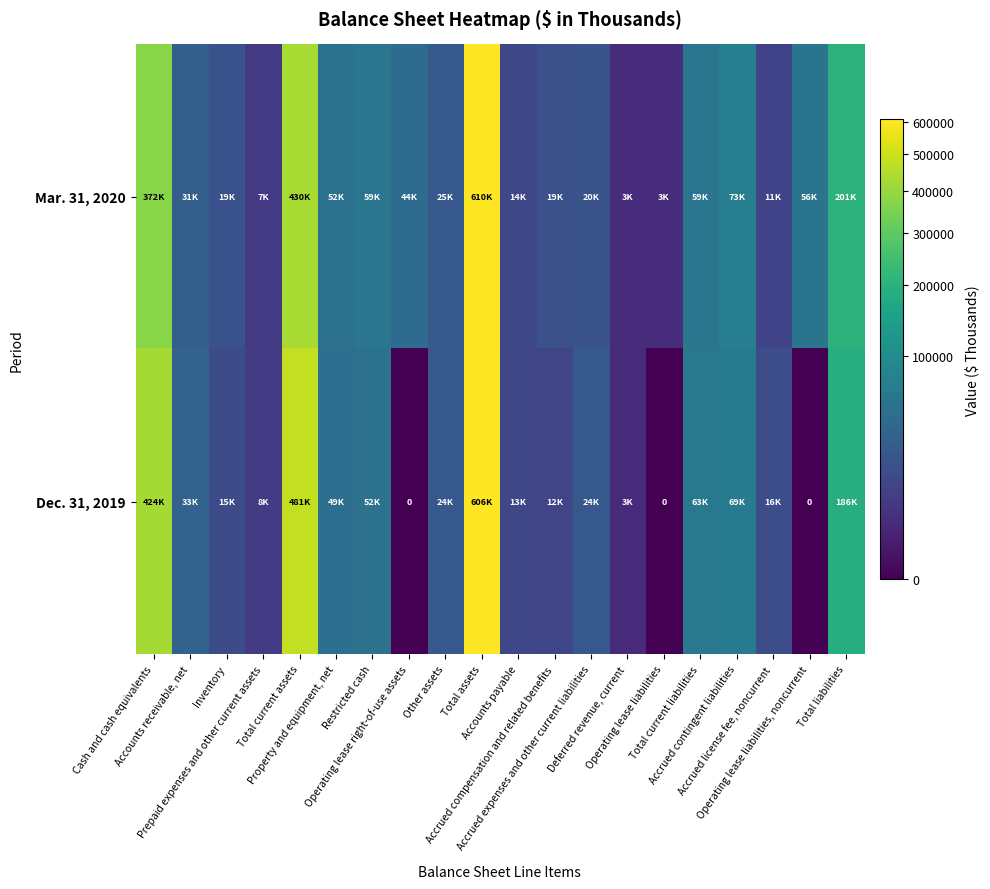

What is the total value across all series at Accounts receivable, net?

64222